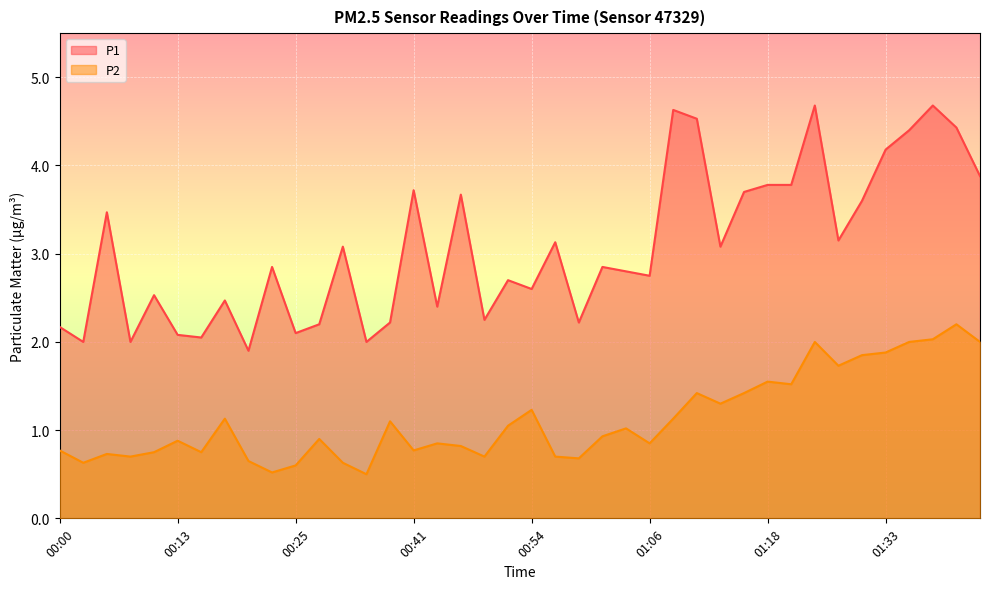

What are all the series names shown in the legend?

P1, P2